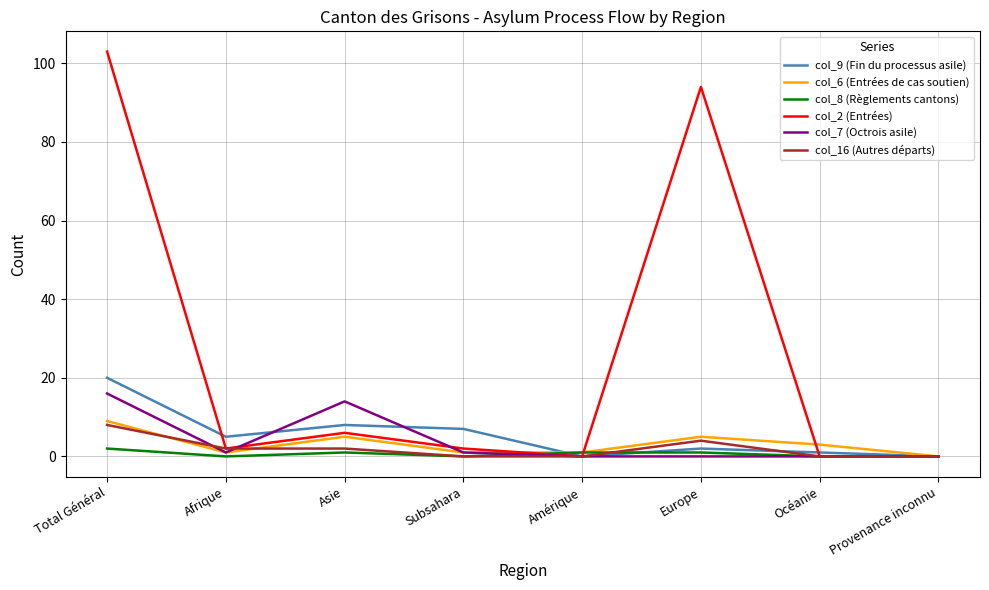

At how many categories does at least one series exceed 80?

2